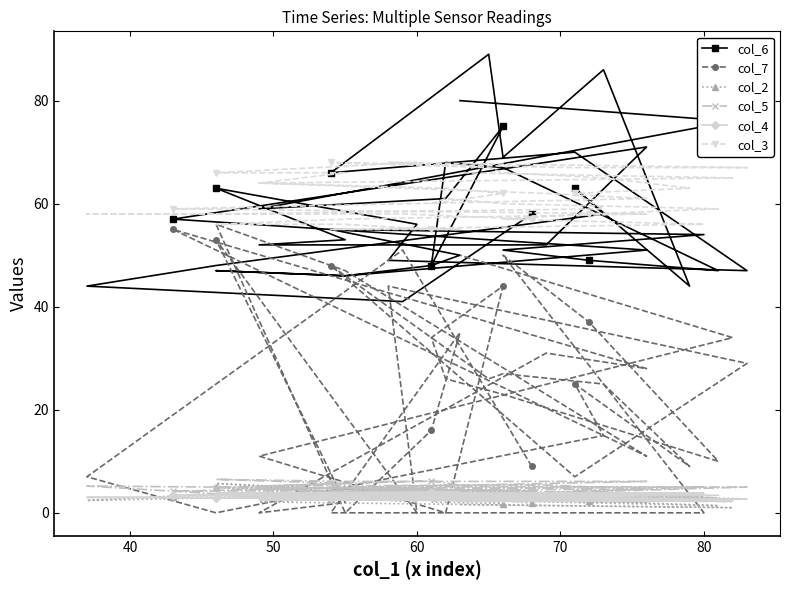

What is the average value of the col_3 series?

61.3